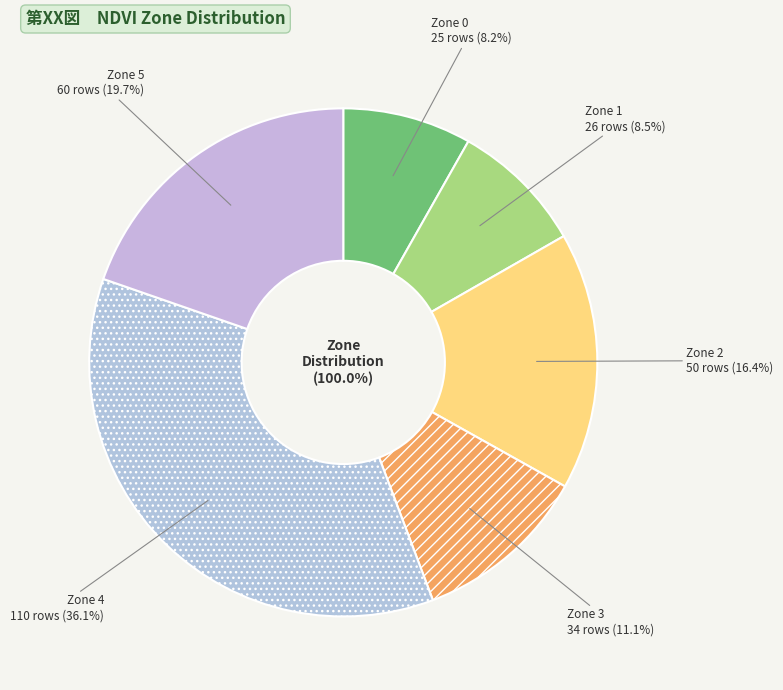

What percentage is the Zone 1 slice, to the nearest percent?

9%